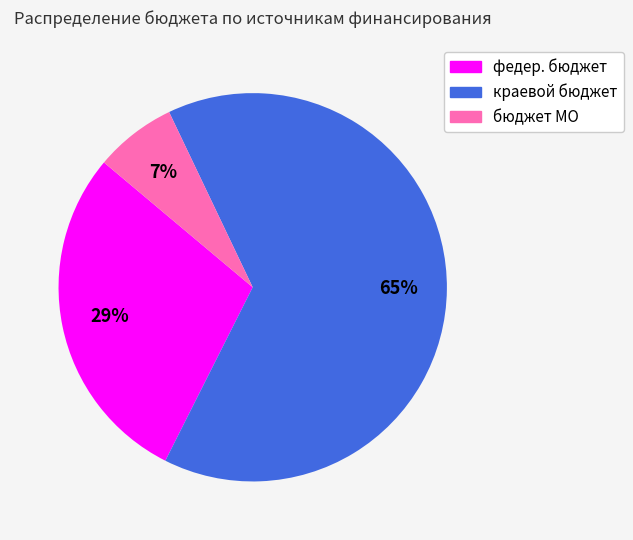

Does any single category account for the majority?

Yes